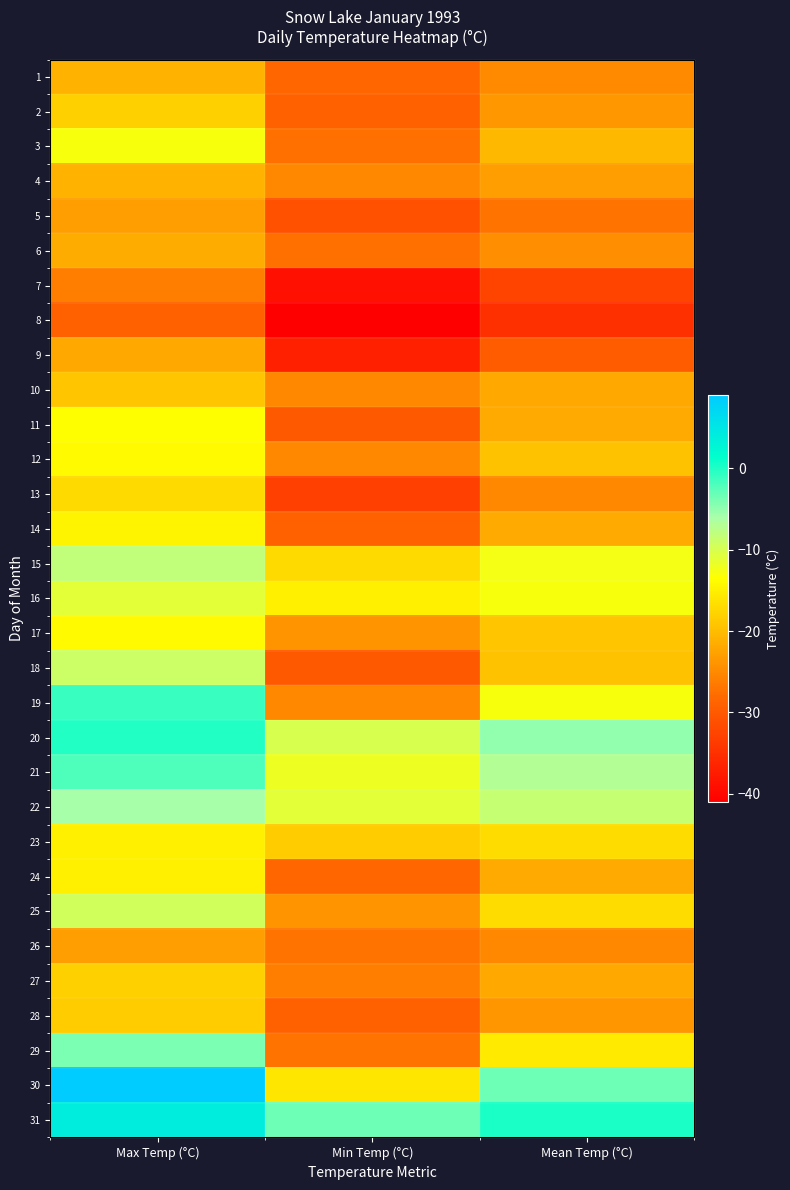

Is the value of 17 at Max Temp (°C) greater than the value of 12 at Max Temp (°C)?

No